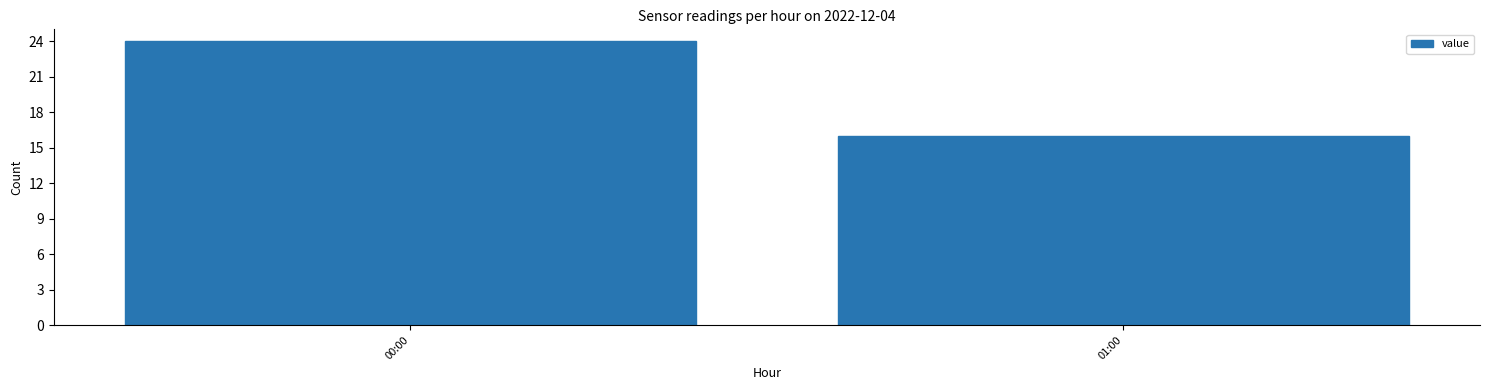

Reading left to right, what are all the values shown in this chart?

24	16